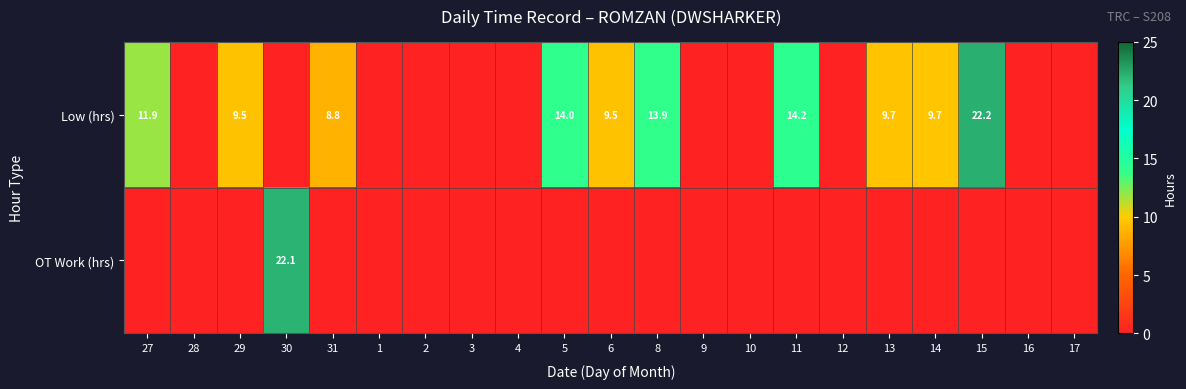

The Low (hrs) series shows 13.9 at 8. True or false?

True